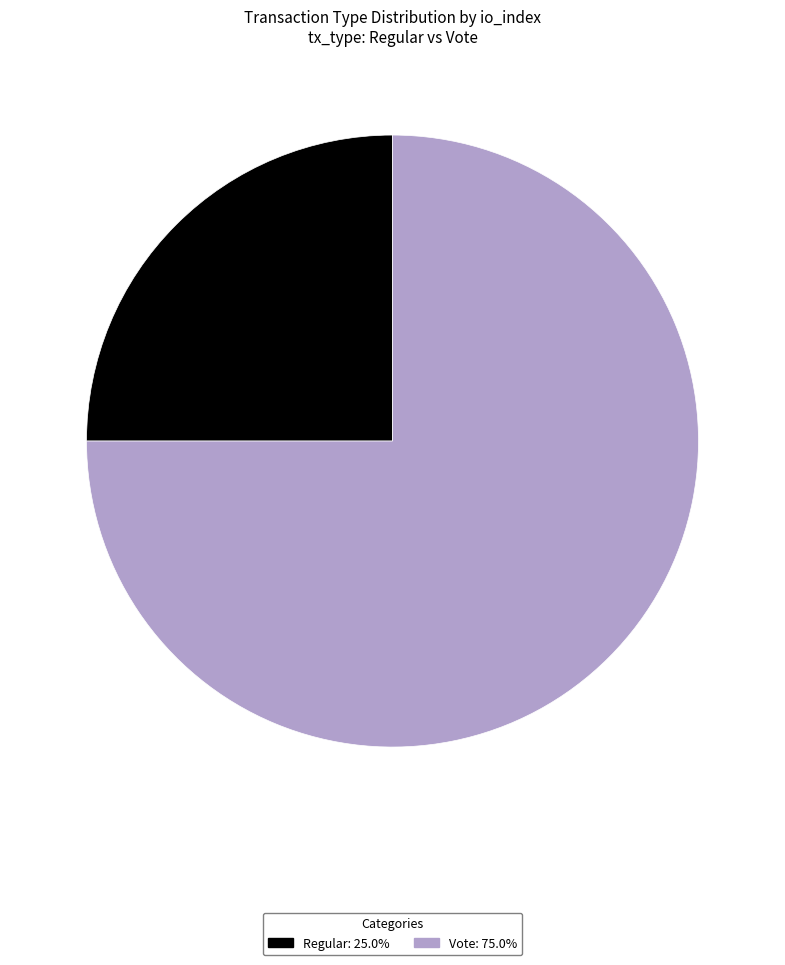

What is the ratio of the value at Vote to the value at Regular?

3.0